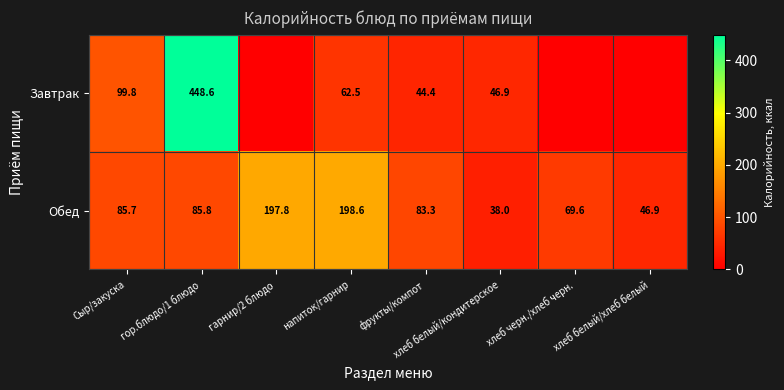

At напиток/гарнир, list the series in order from smallest to largest.

Завтрак, Обед